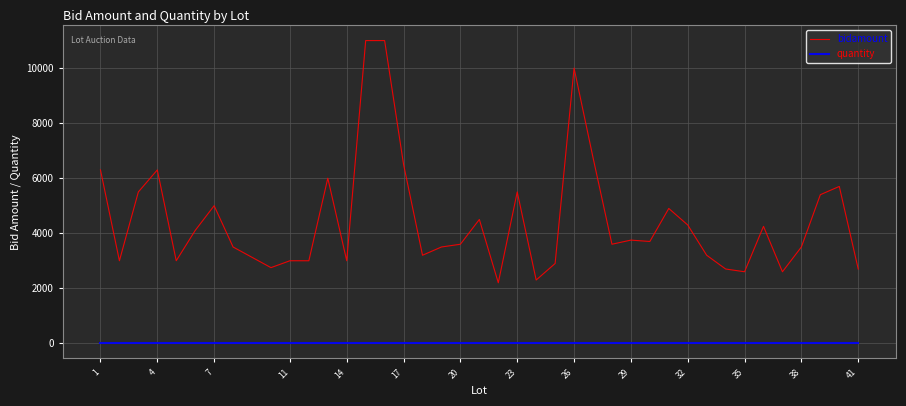

True or false: bidamount and quantity cross at least once.

False